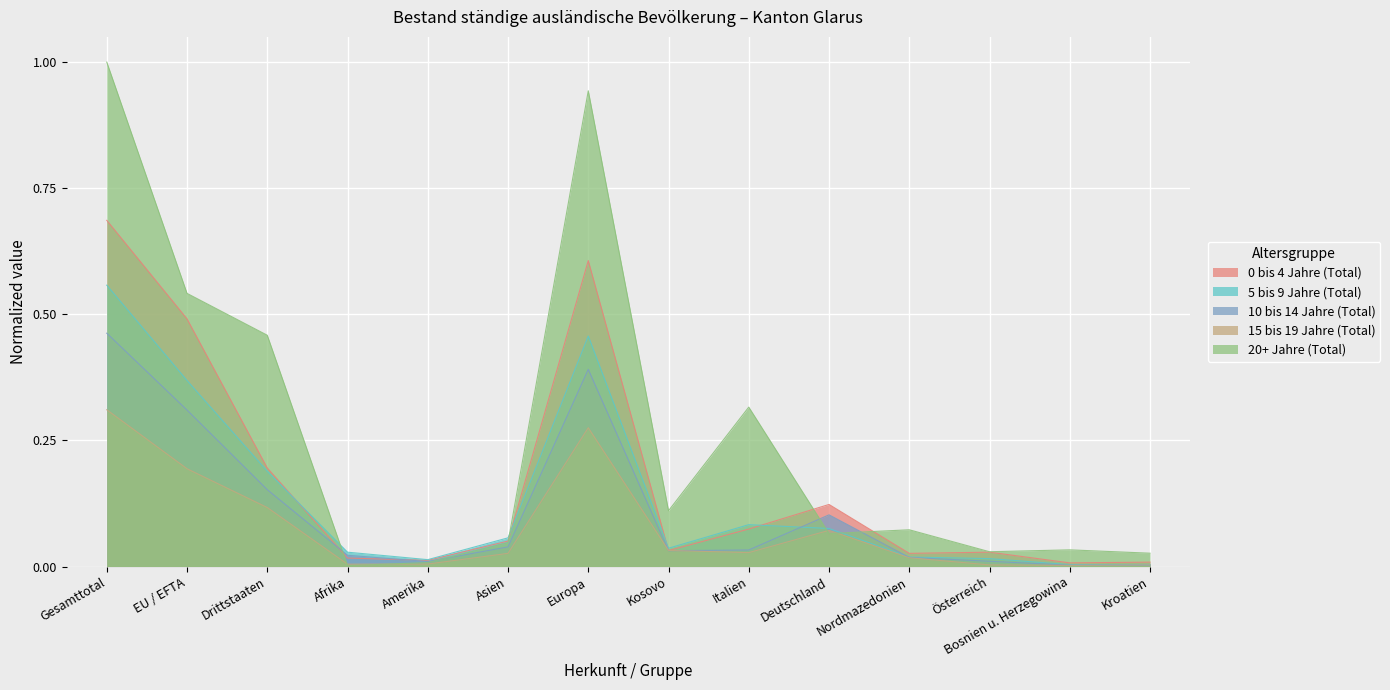

Where is the first local minimum for 15 bis 19 Jahre (Total)?

Afrika